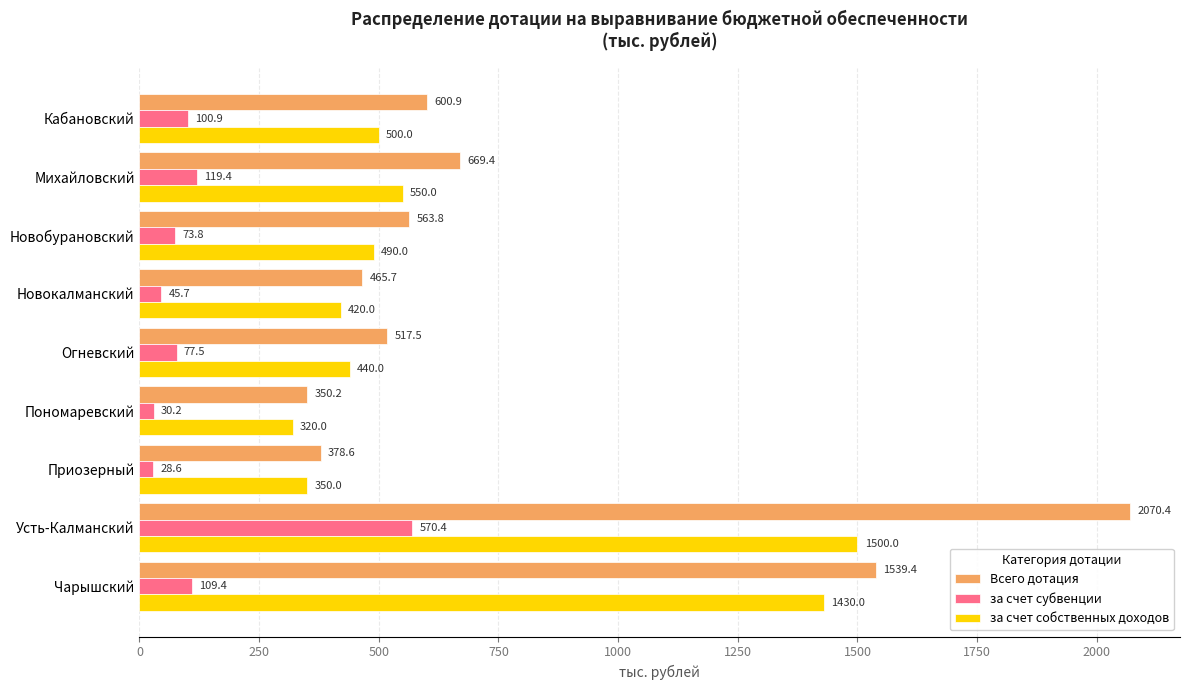

What is the difference between the highest and lowest values at Пономаревский?

320.0